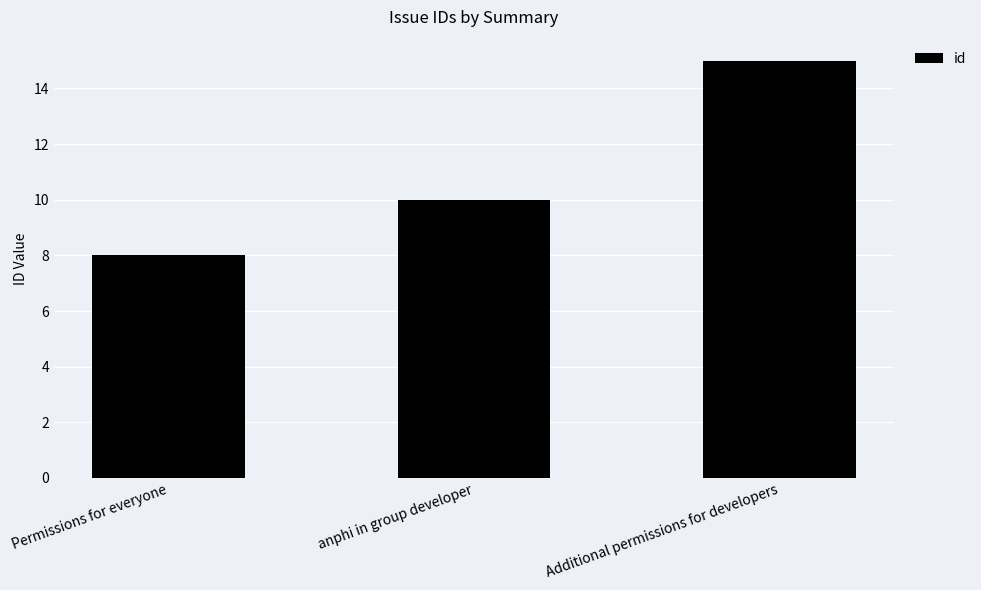

Is it true that the value at Additional permissions for developers is 6?

False